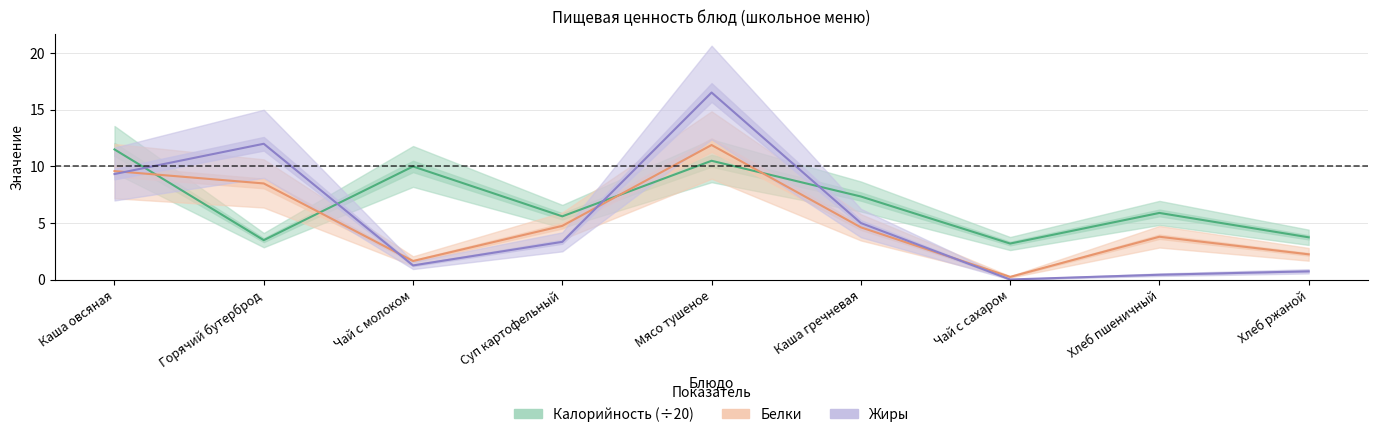

Between Каша гречневая and Хлеб ржаной, which is larger?

Каша гречневая